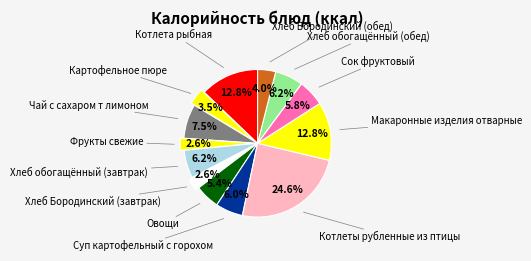

How many segments does this pie chart have?

13